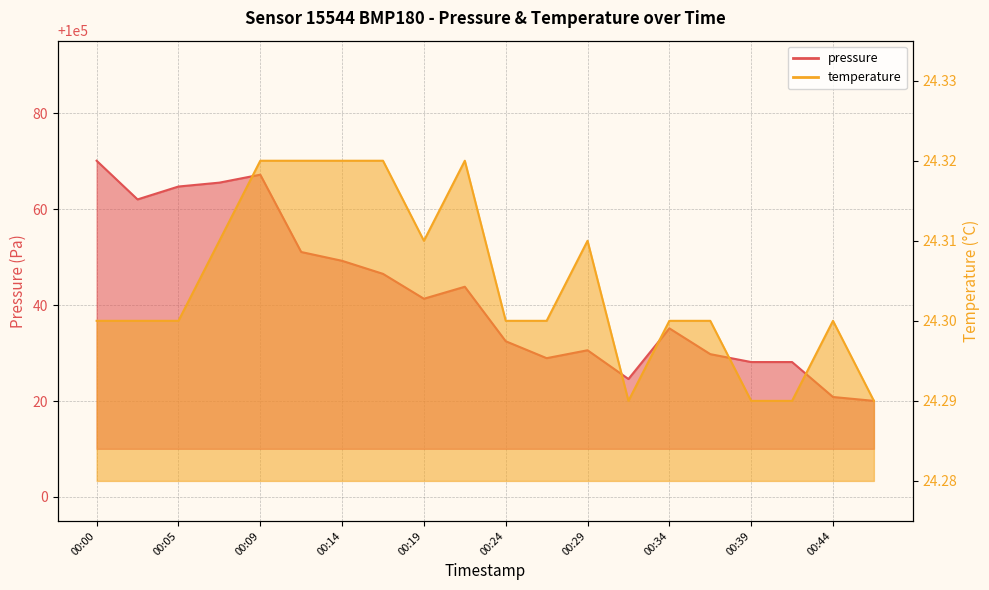

Rank the categories by temperature value from lowest to highest.

00:32, 00:39, 00:41, 00:46, 00:00, 00:02, 00:05, 00:24, 00:27, 00:34, 00:36, 00:44, 00:07, 00:19, 00:29, 00:09, 00:12, 00:14, 00:17, 00:22